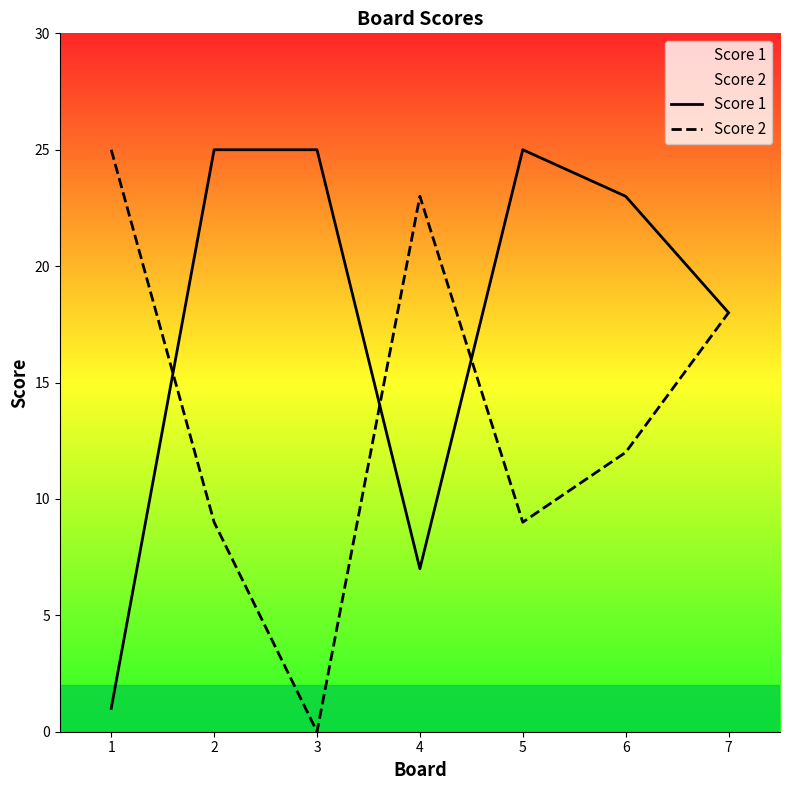

What is the difference between the highest and lowest values at 6?

11